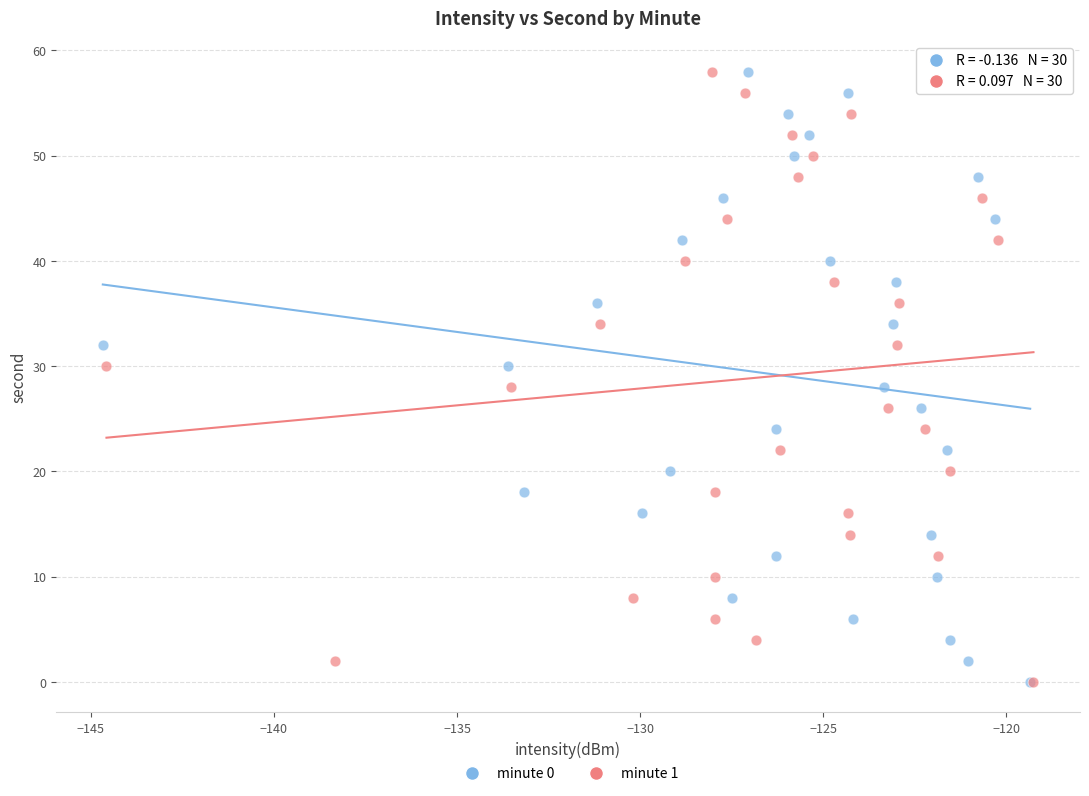

What are all the series names shown in the legend?

minute 0, minute 1